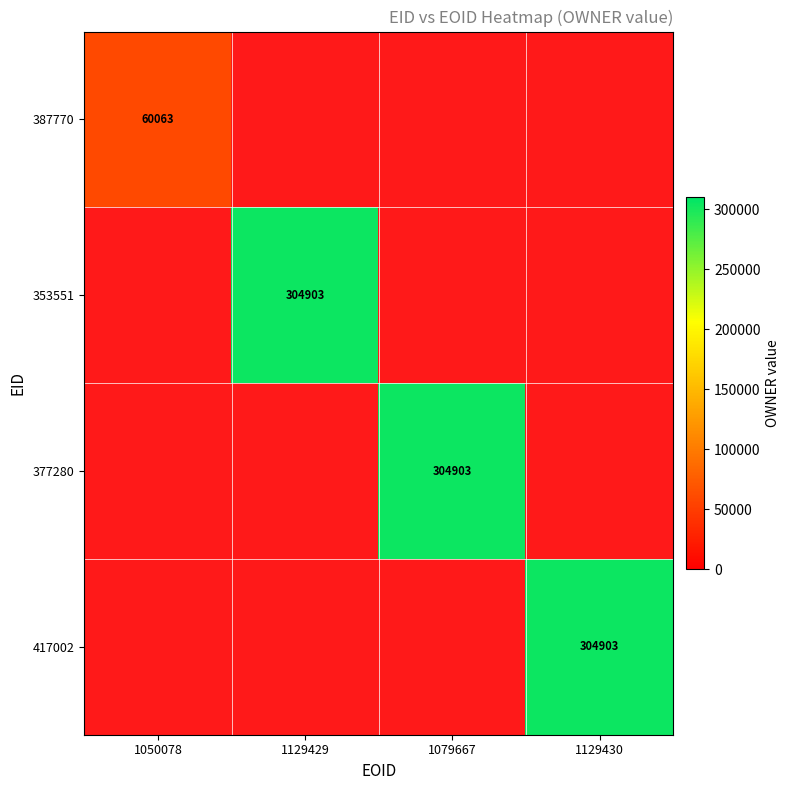

Is it true that 377280 equals 436708 at 1079667?

False